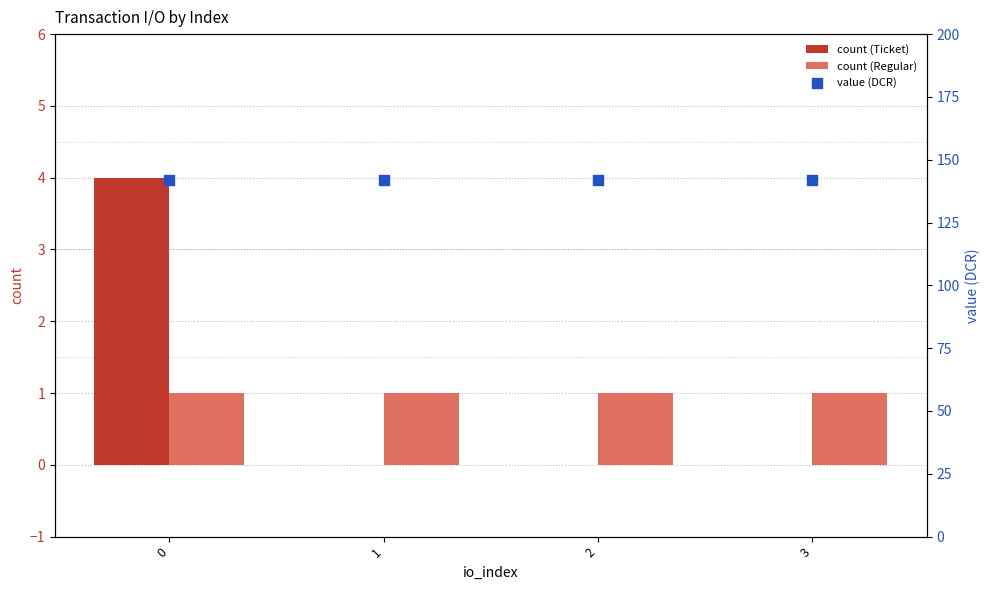

At how many categories does at least one series exceed 99?

4